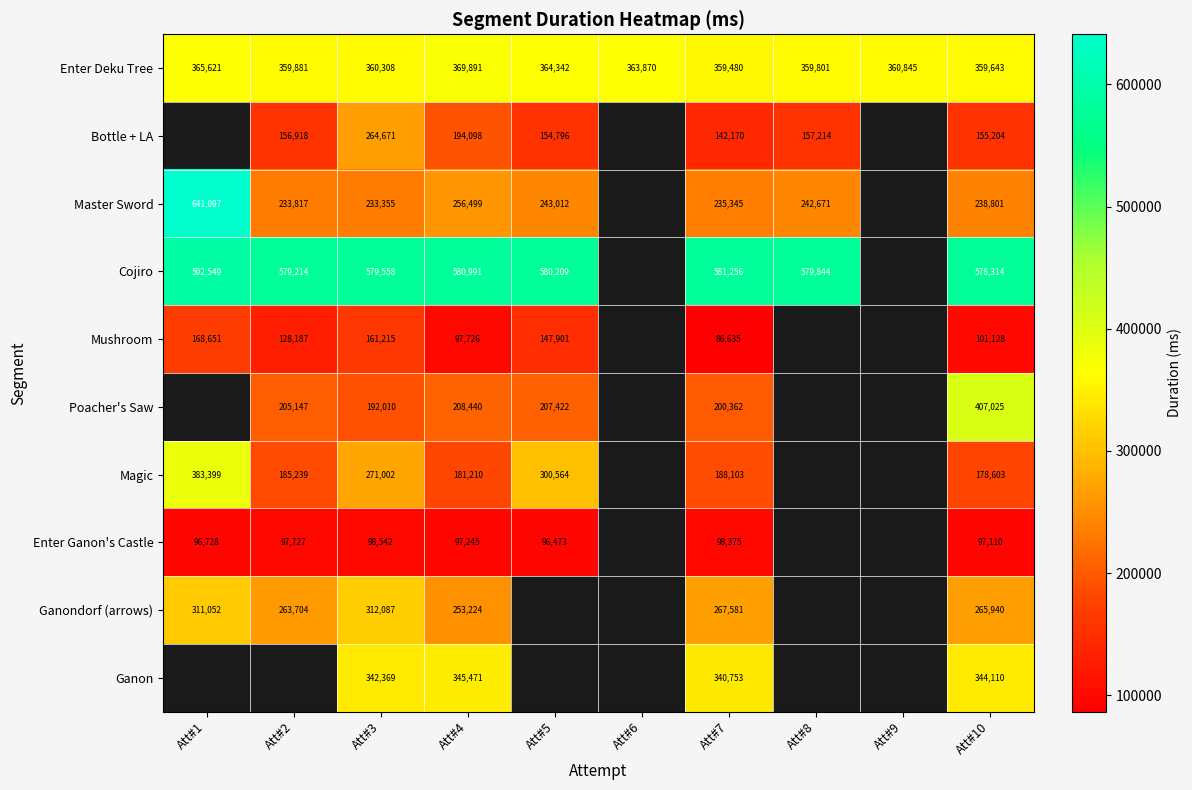

Is the value of Cojiro at Att#7 greater than the value of Enter Deku Tree at Att#10?

Yes